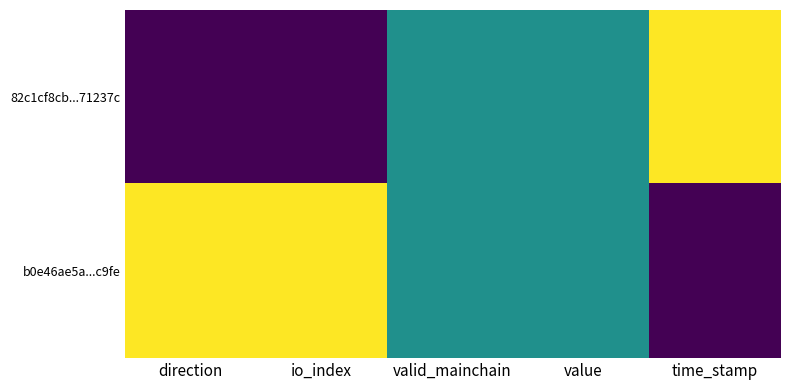

Reading left to right, list all the values displayed in this chart.

82c1cf8cb...71237c: direction=0.0	io_index=0.0	valid_mainchain=0.5	value=0.5	time_stamp=1.0
b0e46ae5a...c9fe: direction=1.0	io_index=1.0	valid_mainchain=0.5	value=0.5	time_stamp=0.0